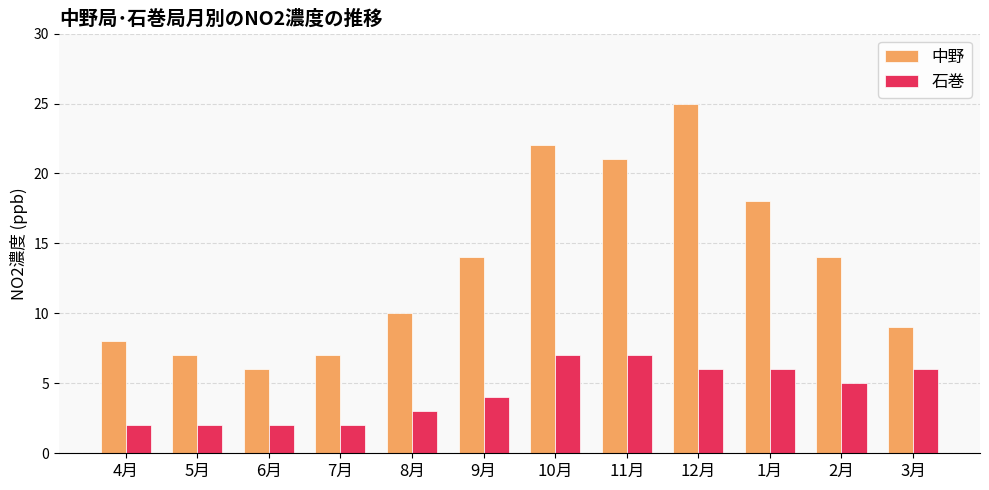

Reading left to right, what are all the values shown in this chart?

中野: 8	7	6	7	10	14	22	21	25	18	14	9
石巻: 2	2	2	2	3	4	7	7	6	6	5	6